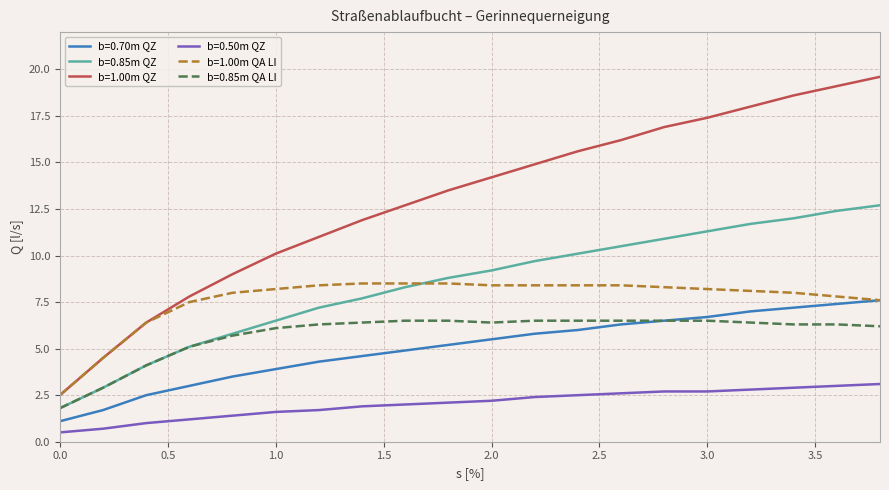

What is the maximum value shown in the chart?

19.6